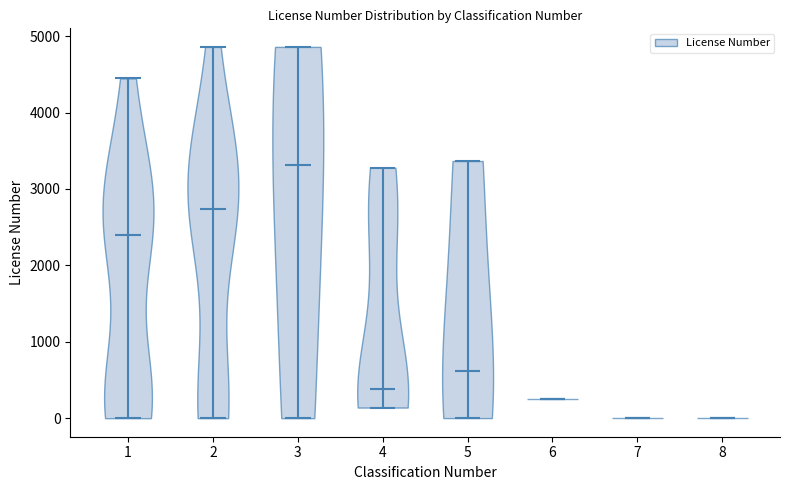

Where does the median line of the violin at x = 2 sit on the y-axis? The values are not printed on the chart, so give them approximately, as read against the axis.

2700